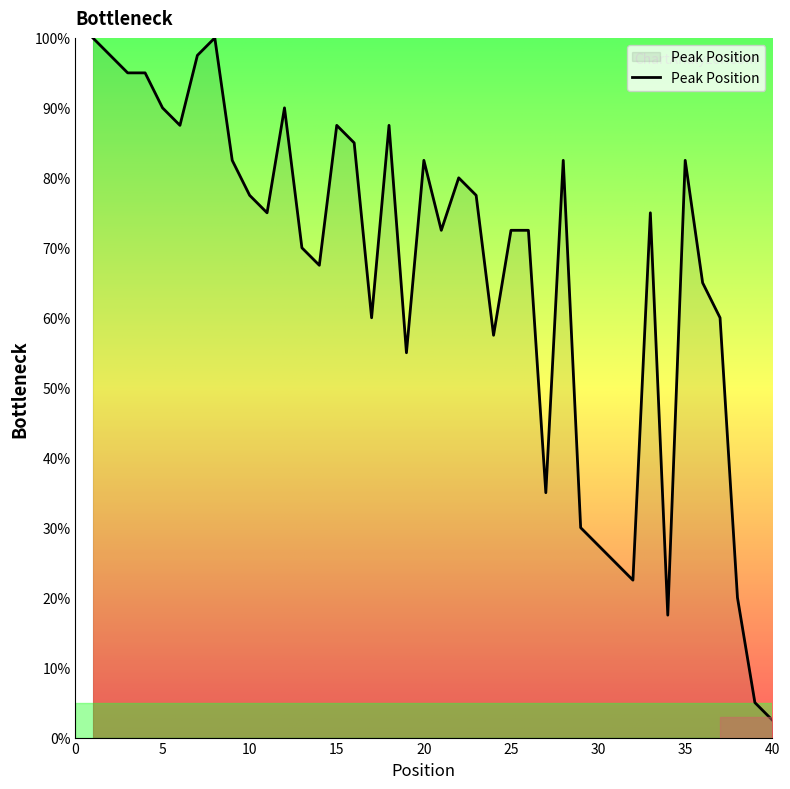

What is the maximum value shown in the chart?

100.0